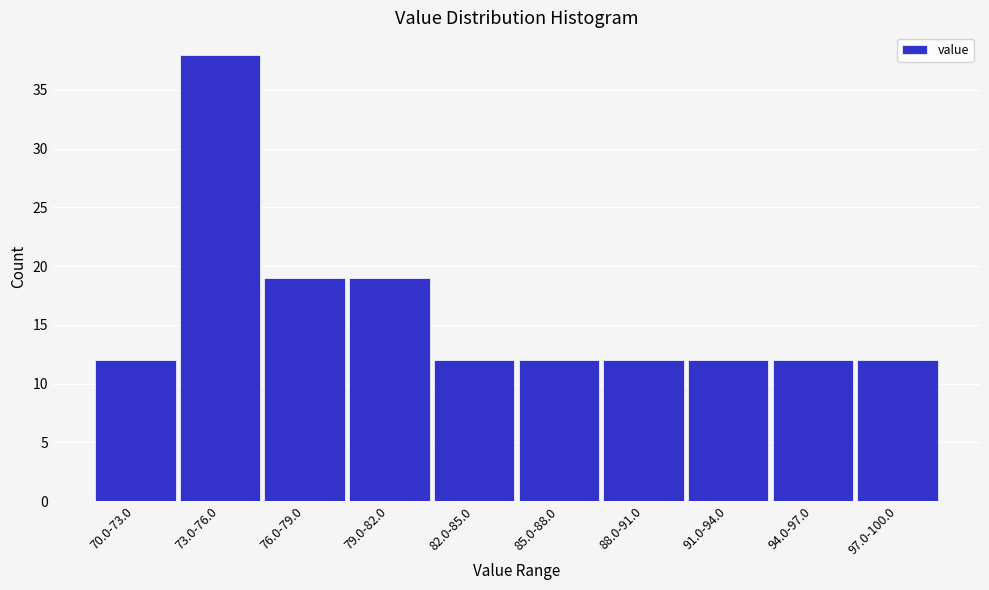

Reading left to right, what are all the values shown in this chart?

12	38	19	19	12	12	12	12	12	12